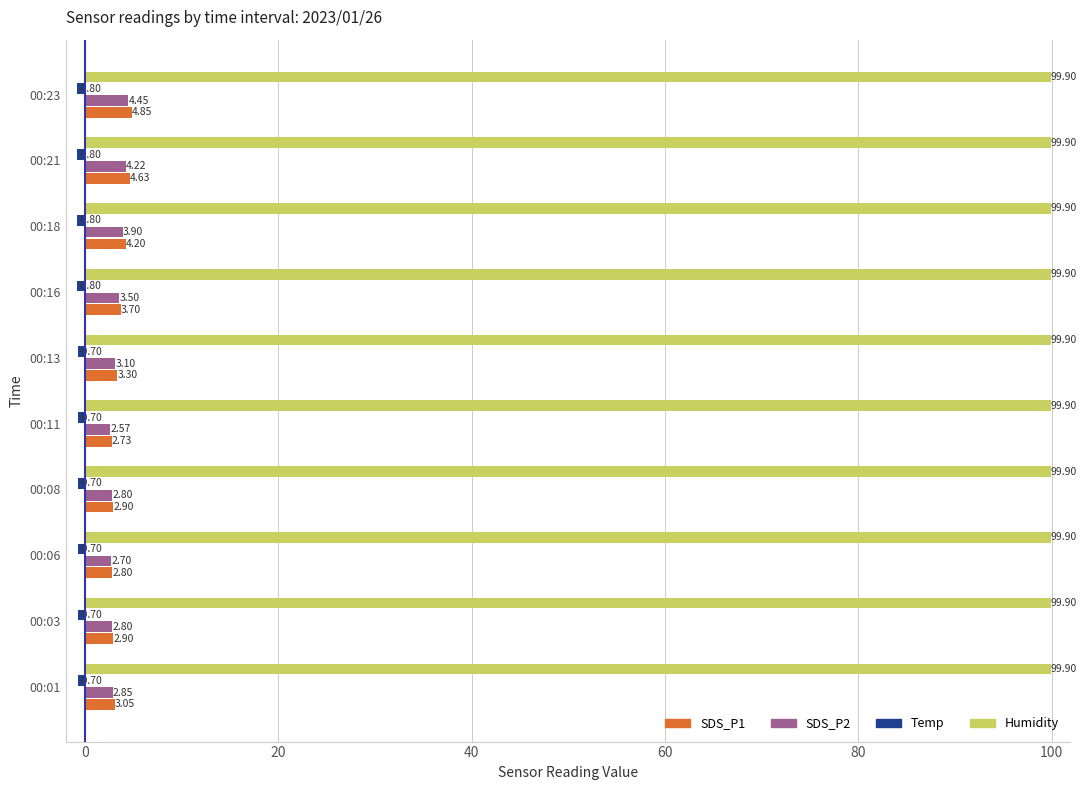

What is the average value of the Humidity series?

99.9